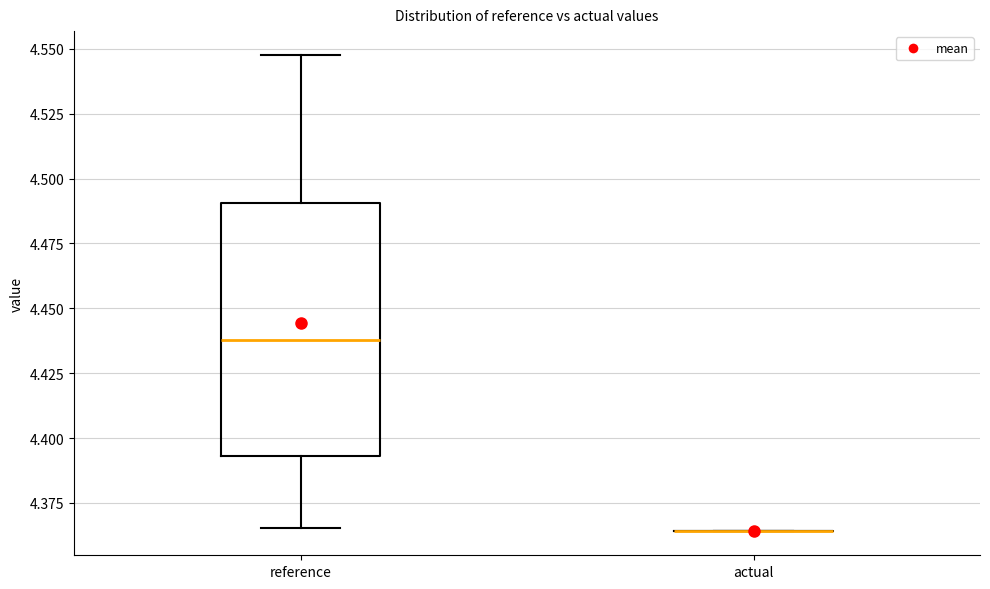

Where does the lower whisker of the box for reference end on the y-axis? The values are not printed on the chart, so give them approximately, as read against the axis.

4.365